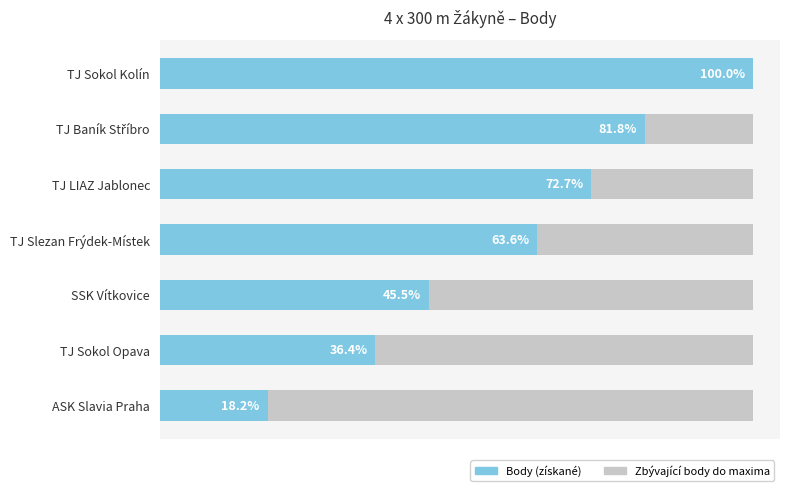

What are all the series names shown in the legend?

Body (získané), Zbývající body do maxima